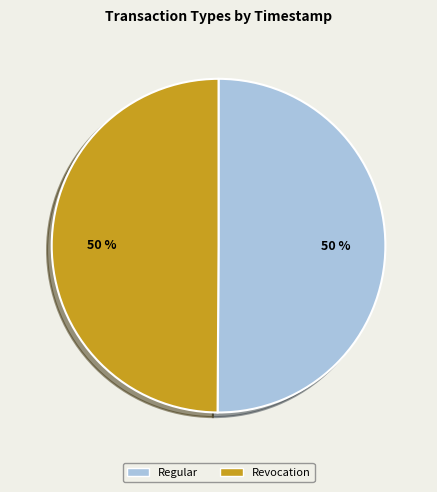

To the nearest percent, what is the average slice percentage?

50%